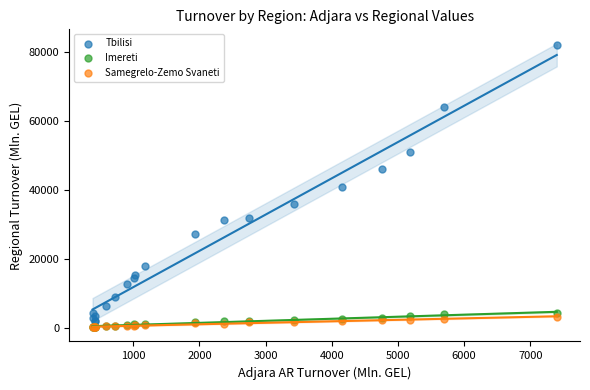

Which series has the largest Y range (max minus min)?

Tbilisi